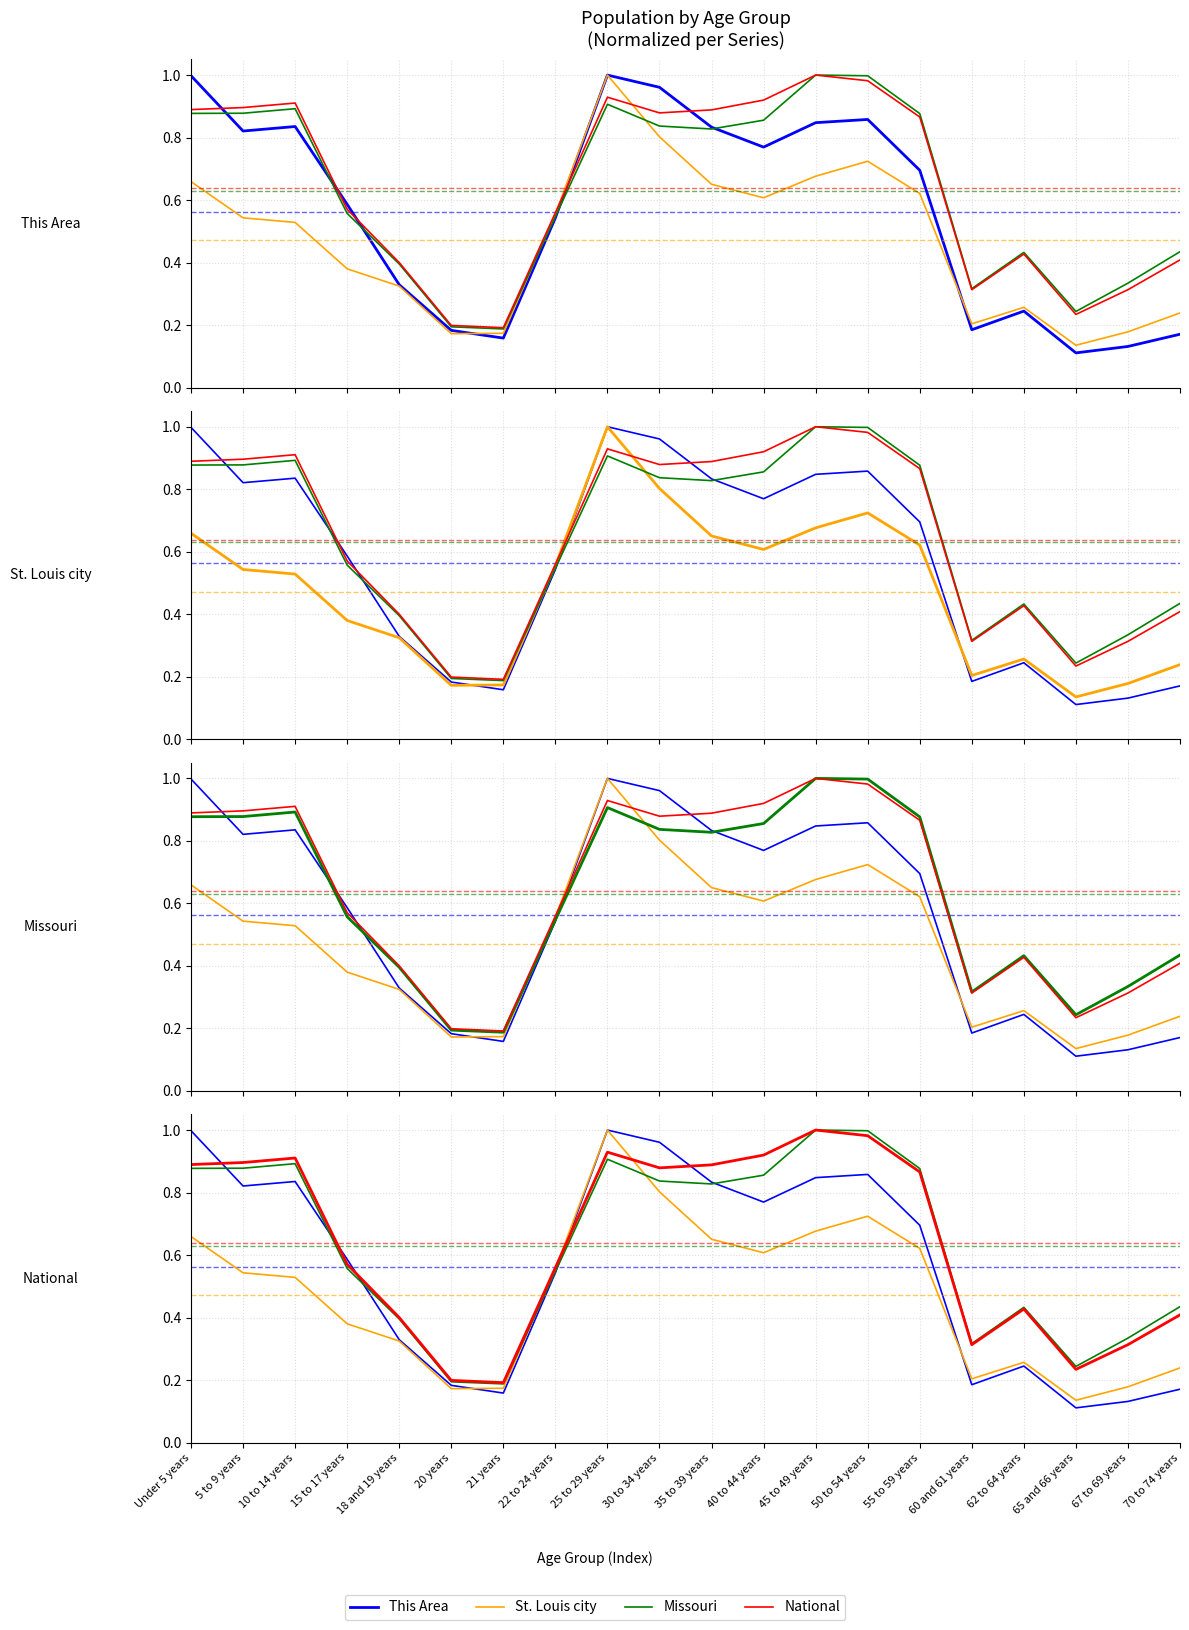

Is it true that This Area equals 1.0 at 30 to 34 years?

True